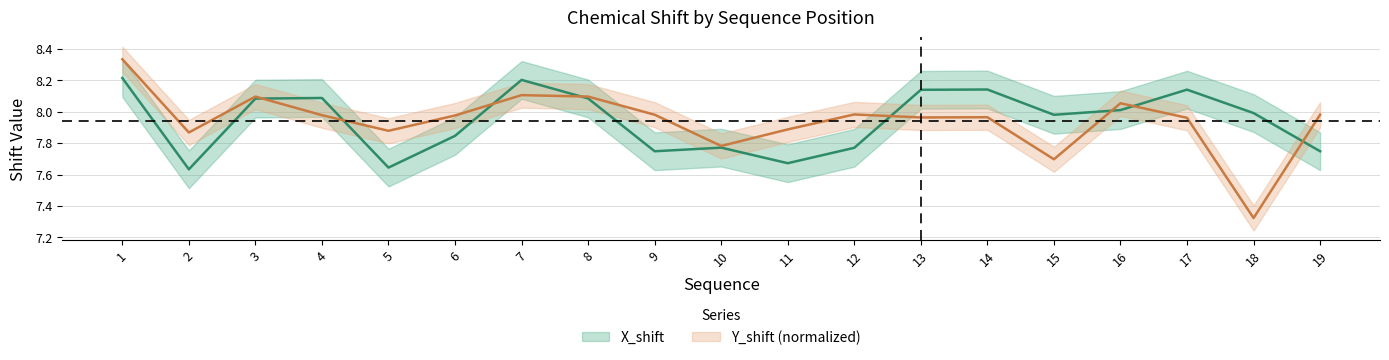

Which series has the largest total across all categories?

X_shift